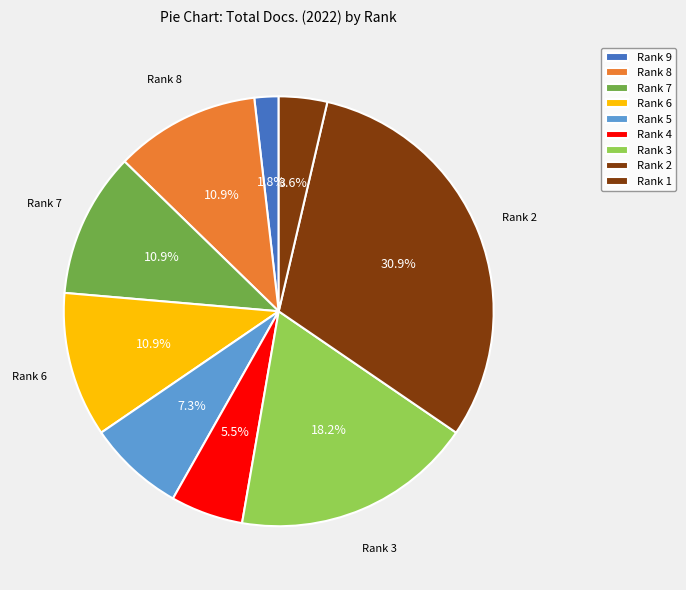

Which slice is the largest?

Rank 2